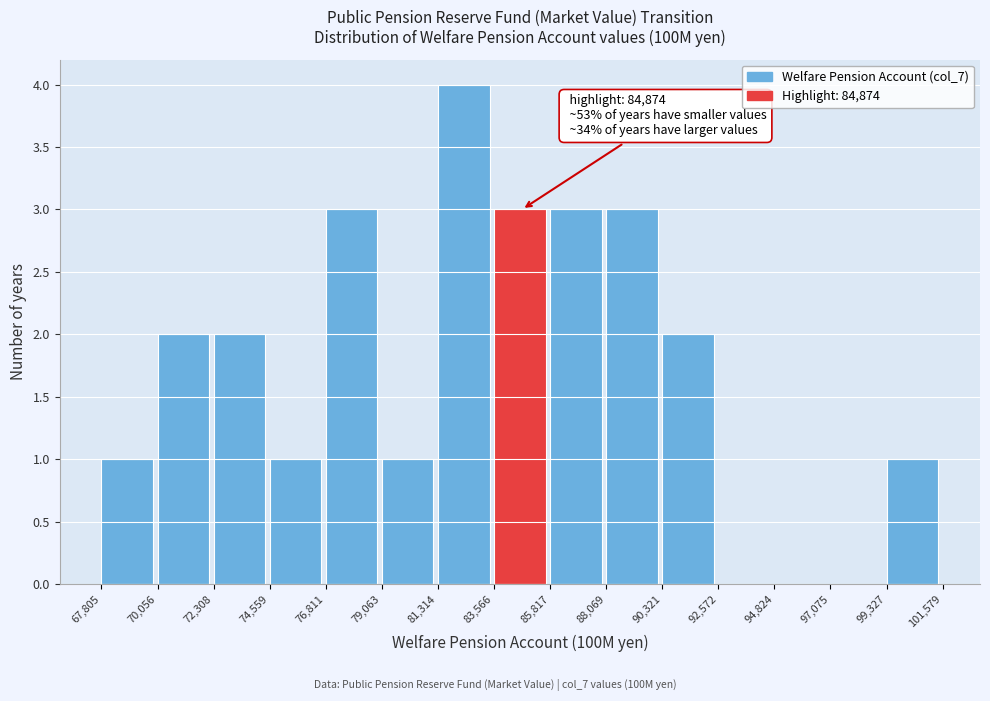

Over which range of the x-axis is the bar tallest?

81,314 to 83,566